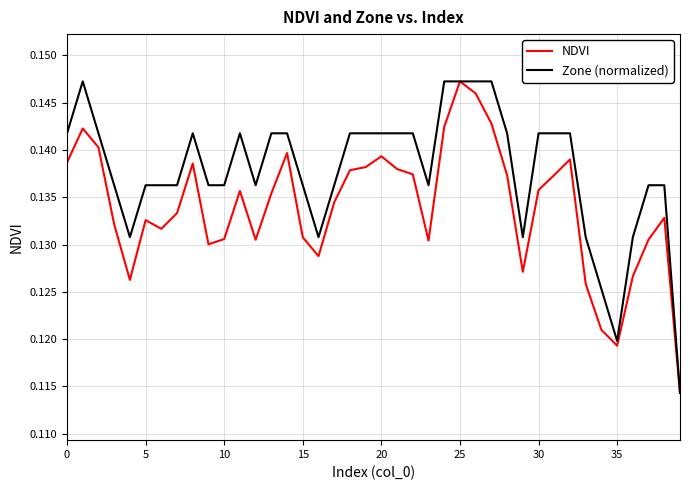

Which series has the largest total across all categories?

Zone (normalized)